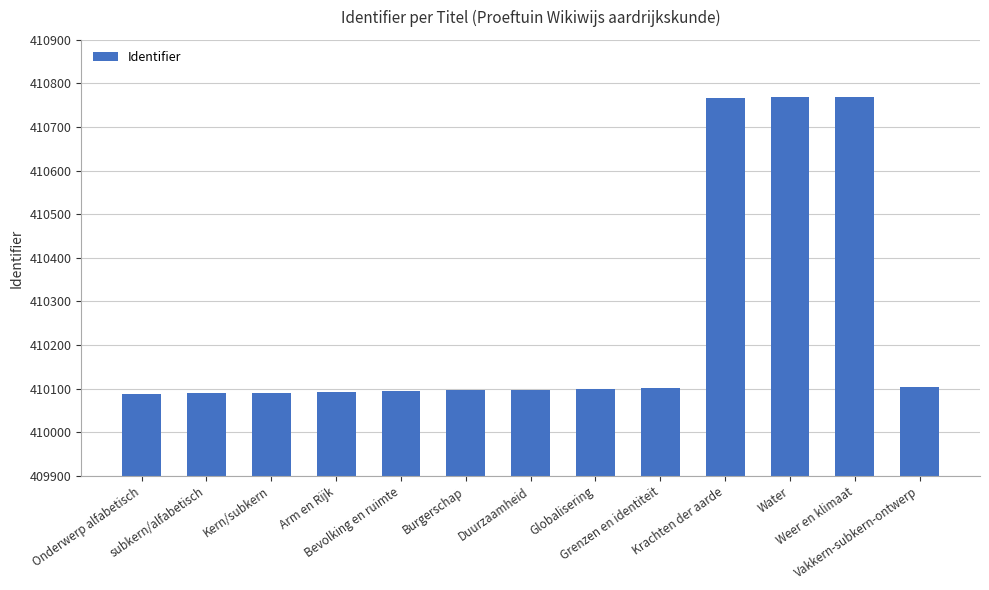

What is the label of the 12th bar from the left?

Weer en klimaat